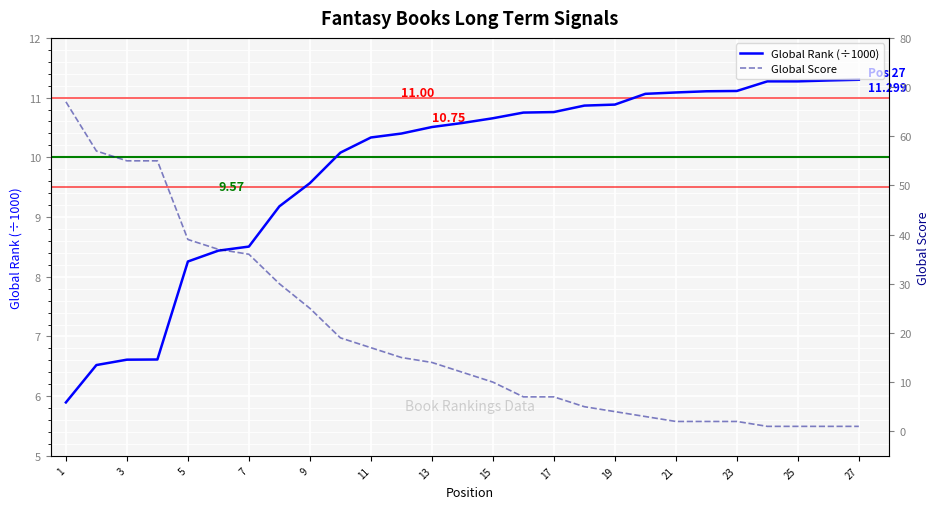

Rank the series at 25 from lowest to highest value.

Global Score, Global Rank (÷1000)